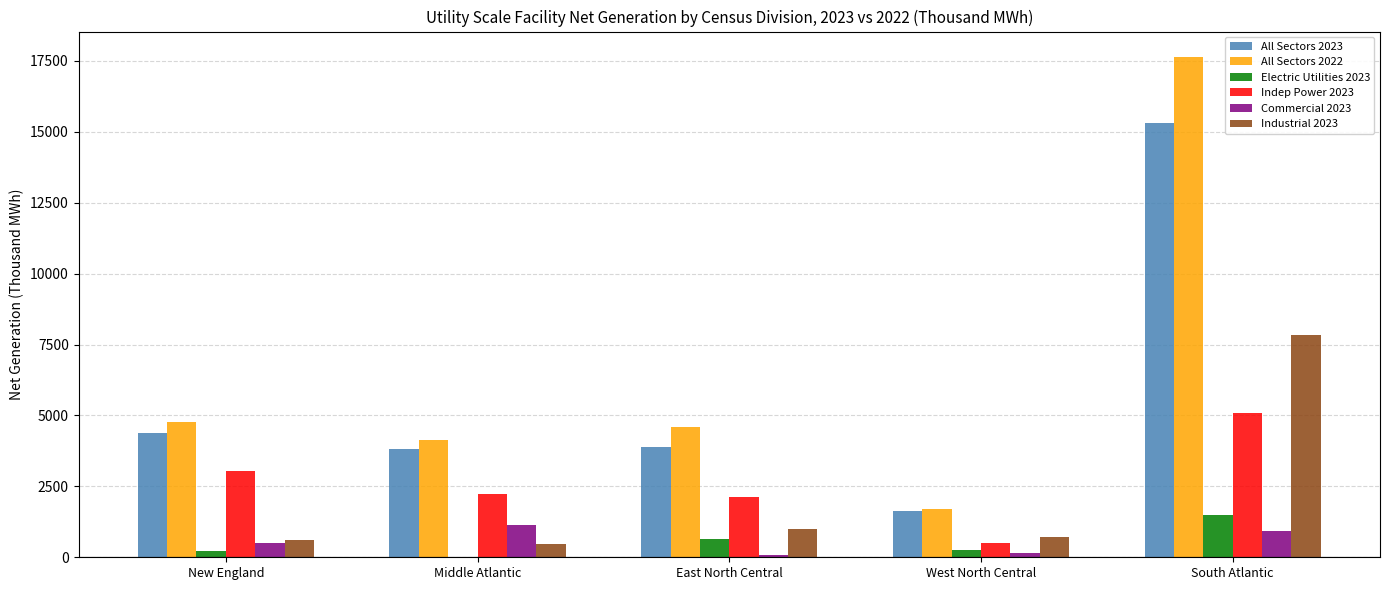

What is the average value of the Indep Power 2023 series?

2597